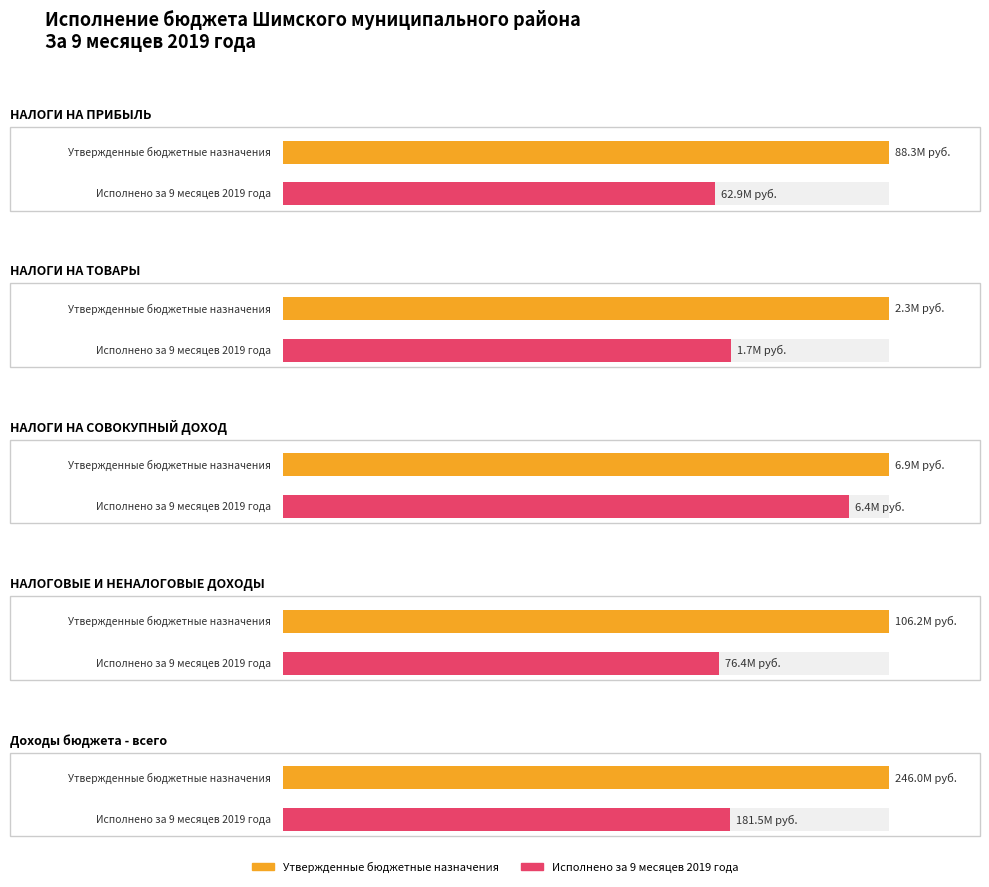

At which category is the sum across all series the highest?

Доходы бюджета - всего